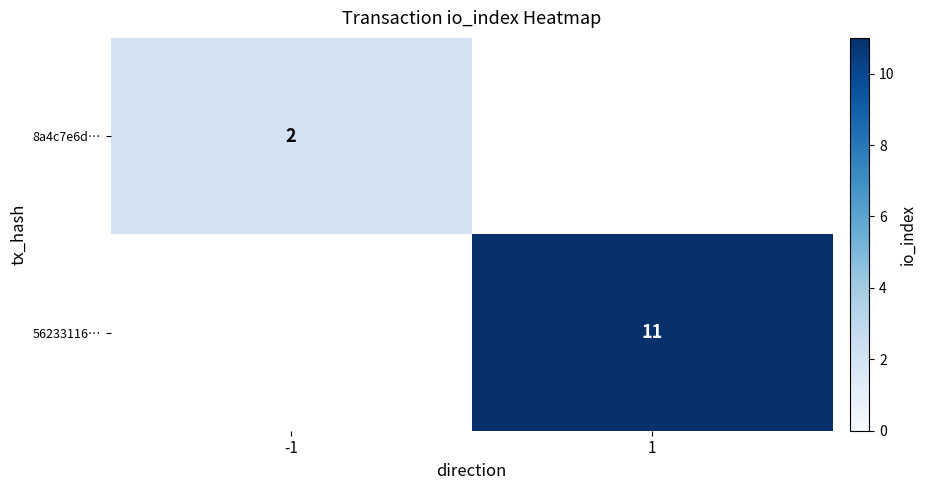

The 8a4c7e6d… series shows 2 at -1. True or false?

True